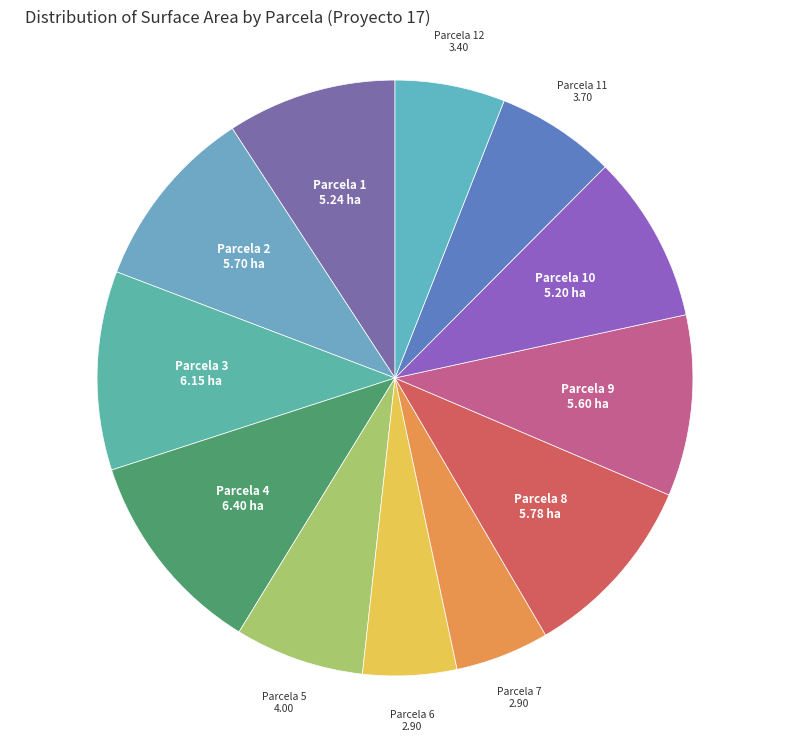

What is the ratio of the value at Parcela 5 to the value at Parcela 9?

0.7